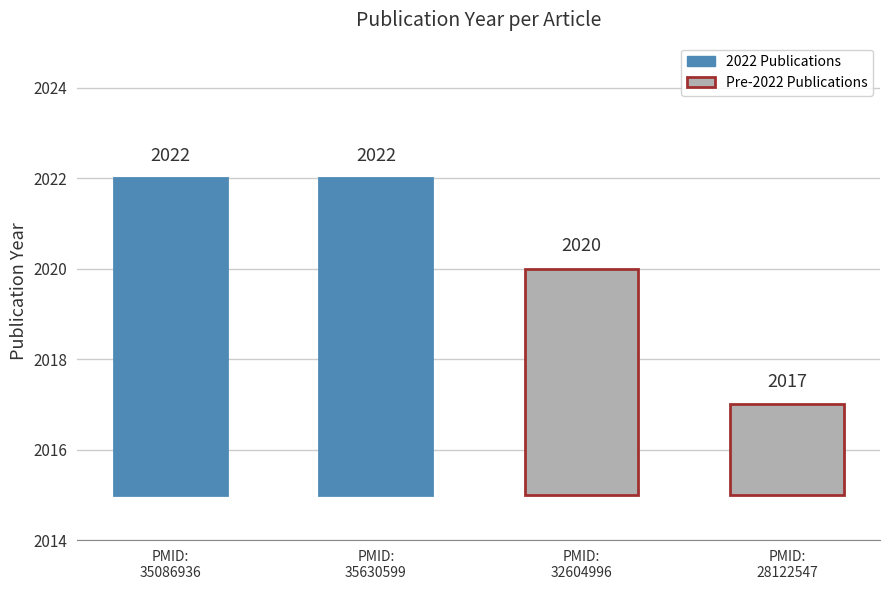

Rank the categories by value from lowest to highest.

PMID:28122547, PMID:32604996, PMID:35086936, PMID:35630599